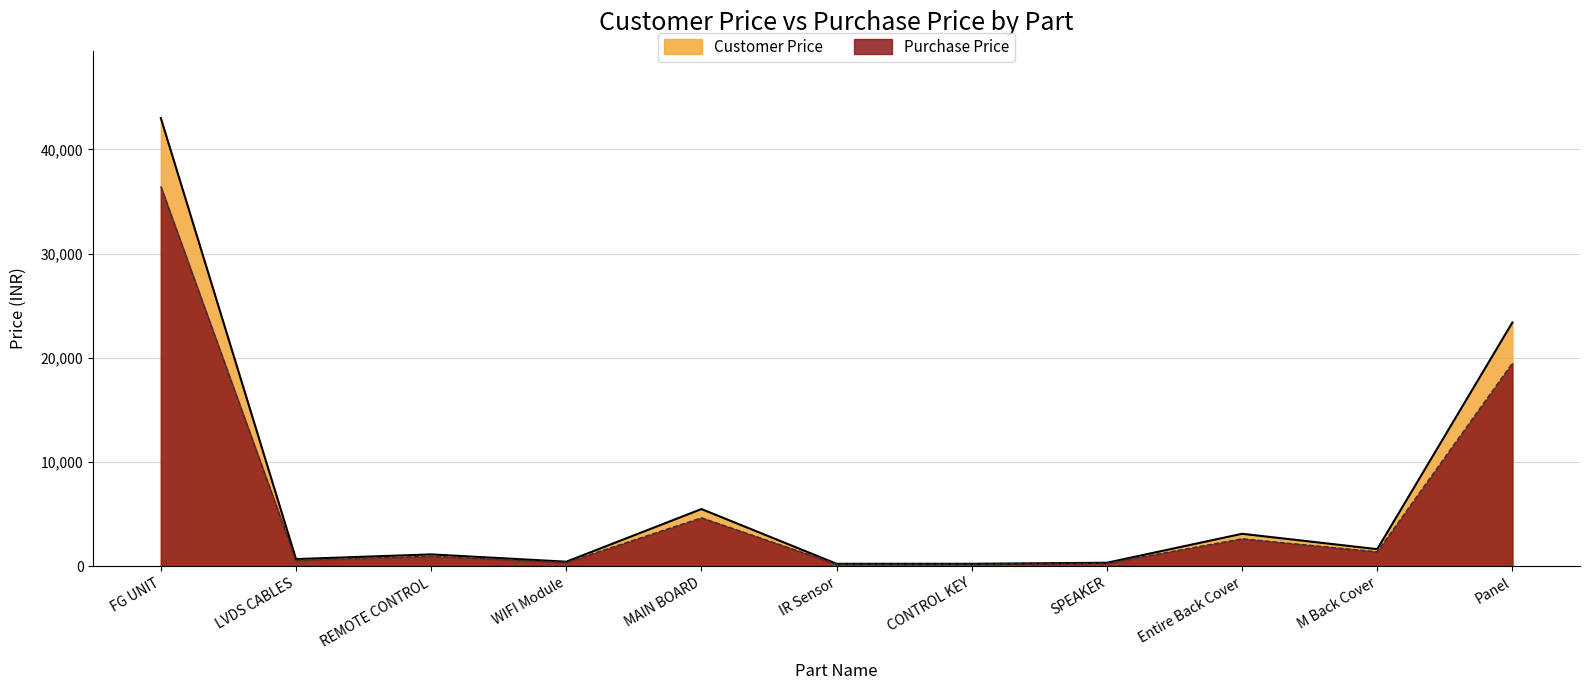

True or false: Purchase Price and Customer Price intersect in this chart.

False